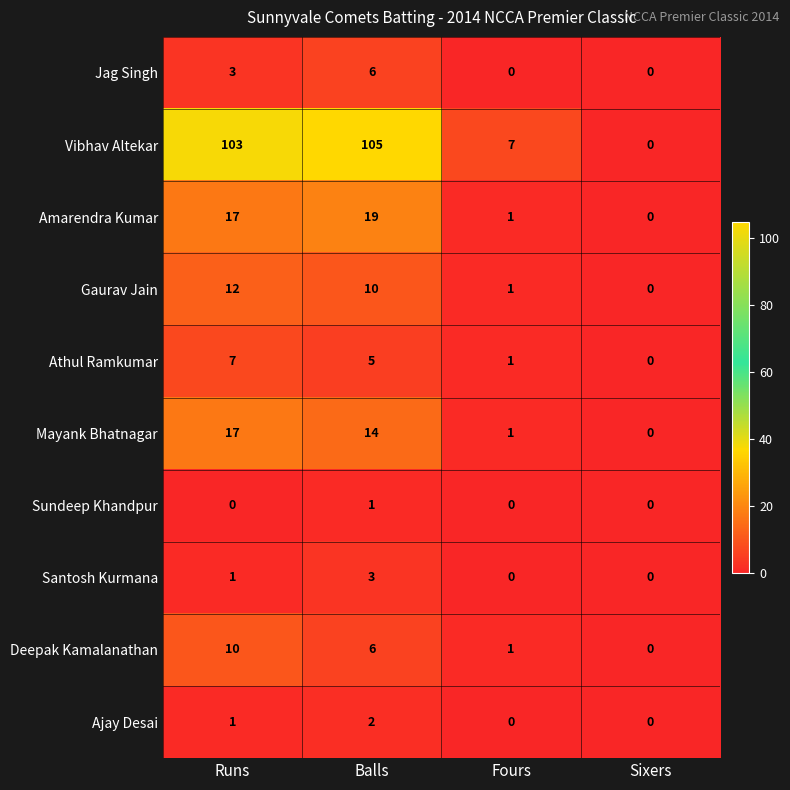

Which series has the widest spread of values?

Vibhav Altekar